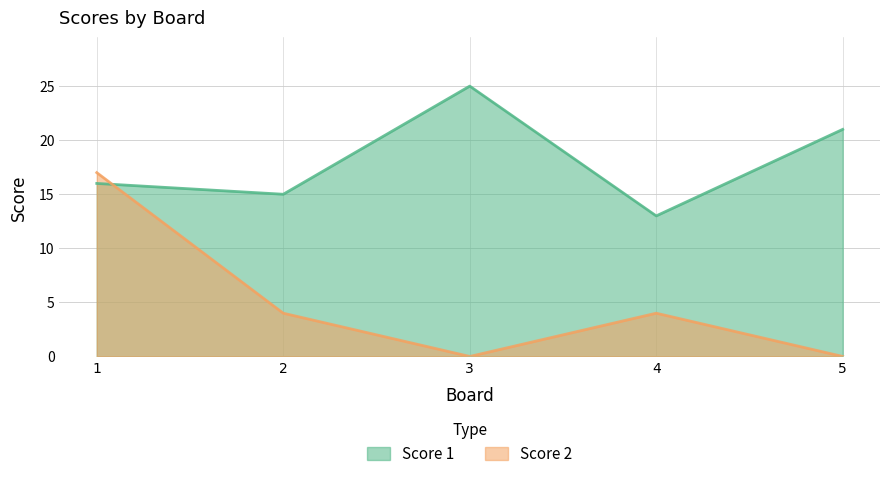

Which series has the largest total across all categories?

Score 1